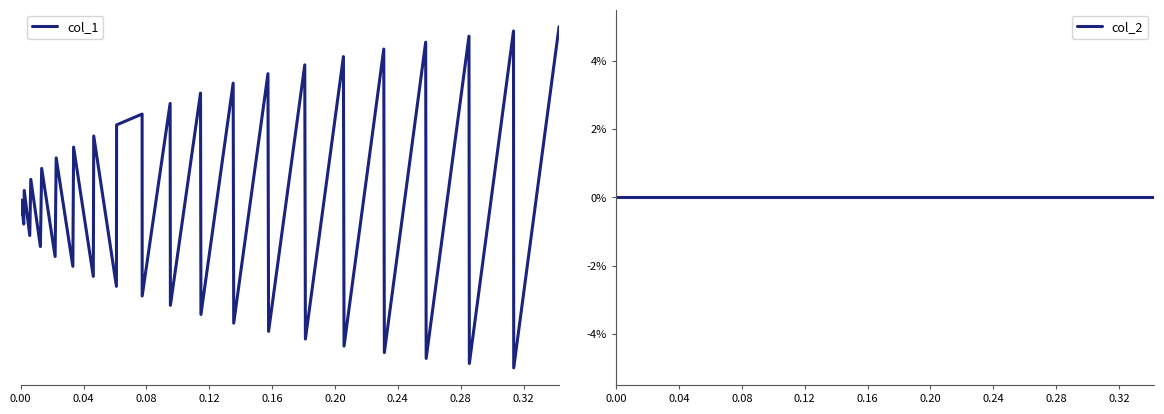

What are all the series names shown in the legend?

col_1, col_2